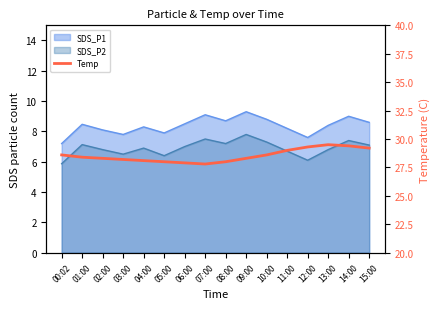

Where is the first local maximum?

13:00